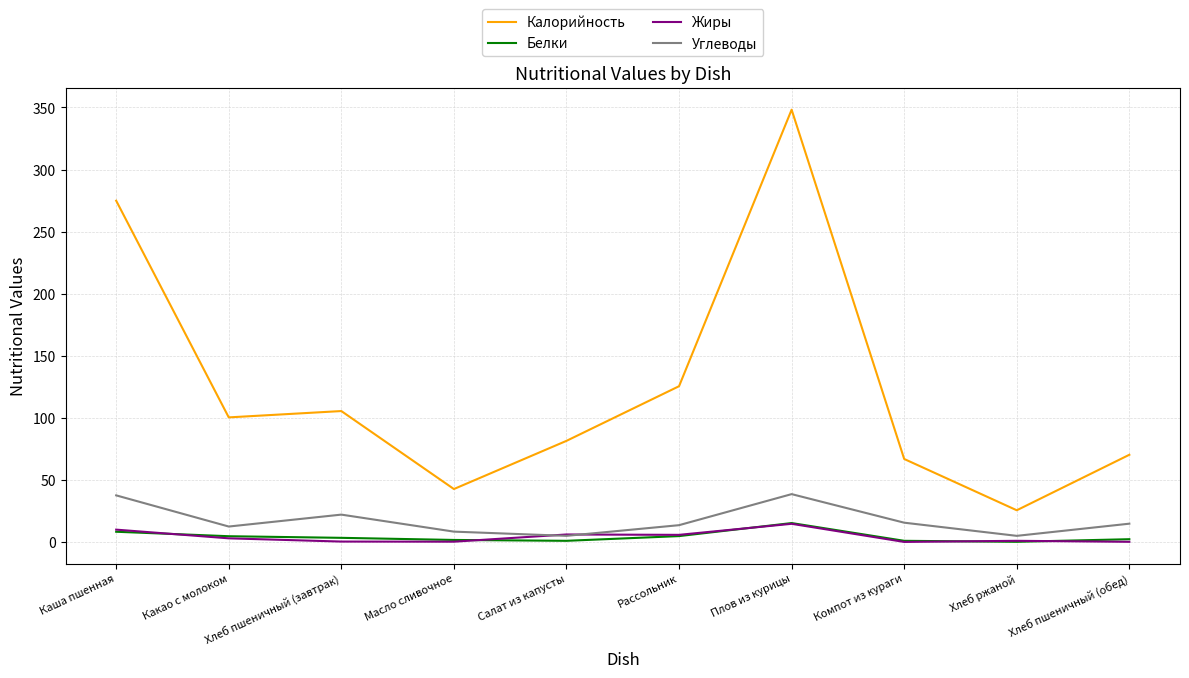

At which category is the sum across all series the highest?

Плов из курицы